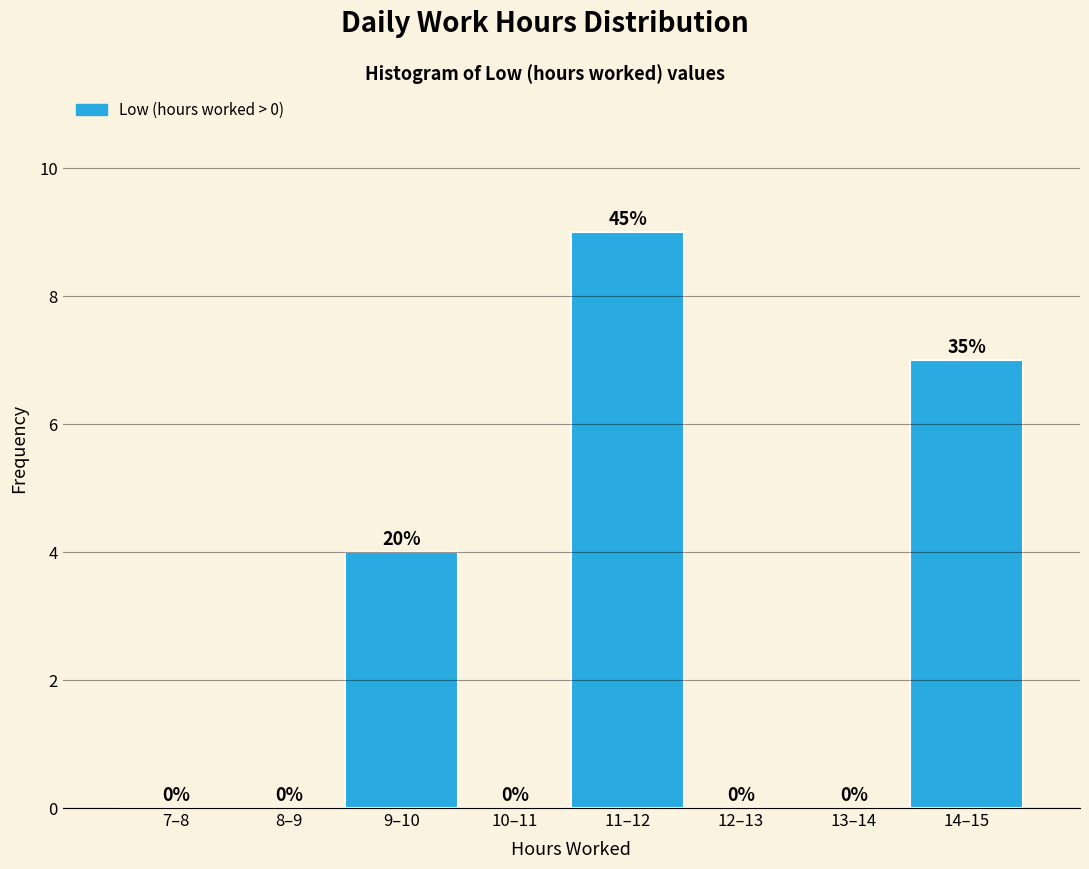

Reading left to right, list all the values displayed in this chart.

7–8=0	8–9=0	9–10=4	10–11=0	11–12=9	12–13=0	13–14=0	14–15=7